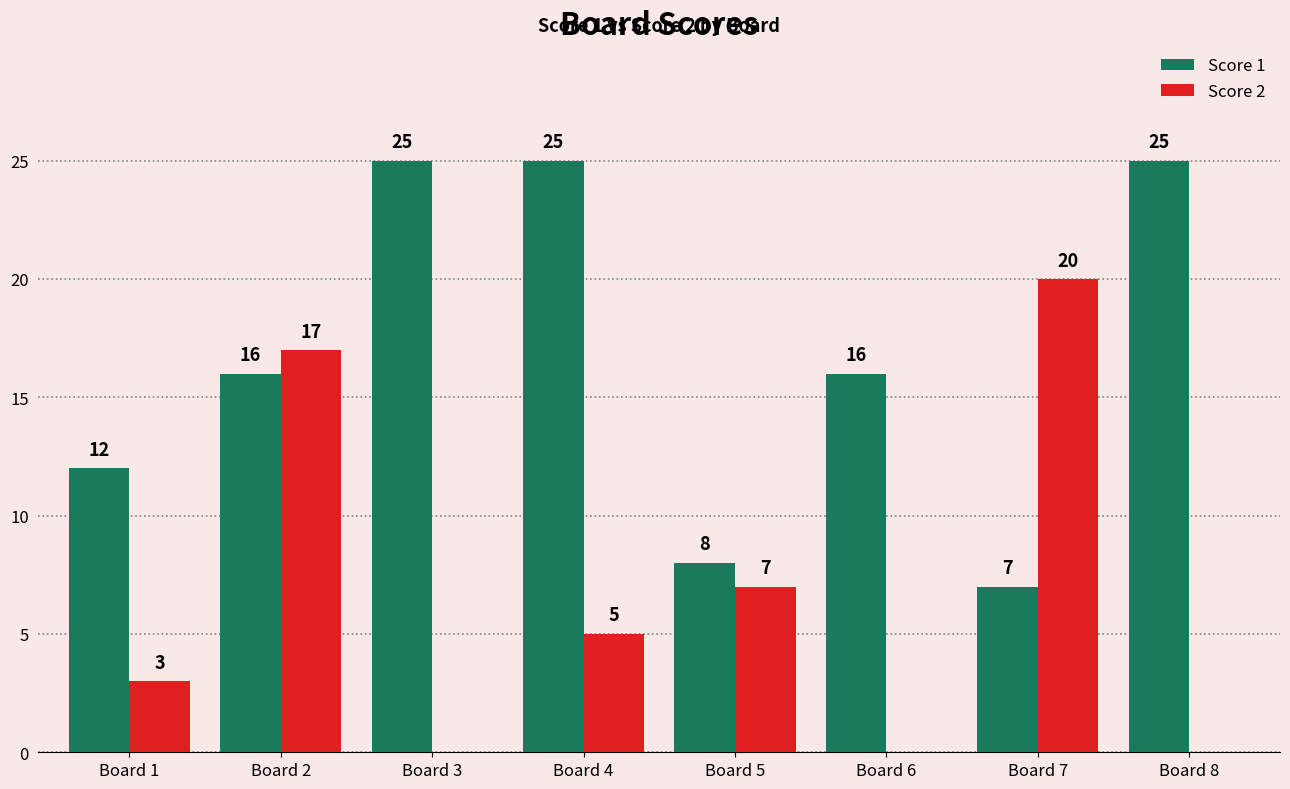

At which label is Score 2 closest to 10?

Board 5